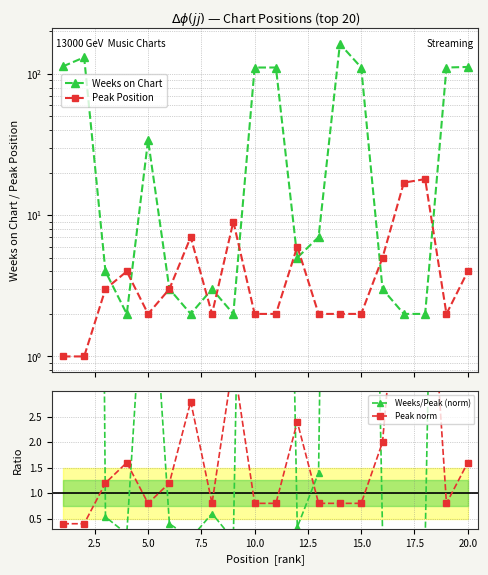

Is this an area chart (filled region under the line)?

No